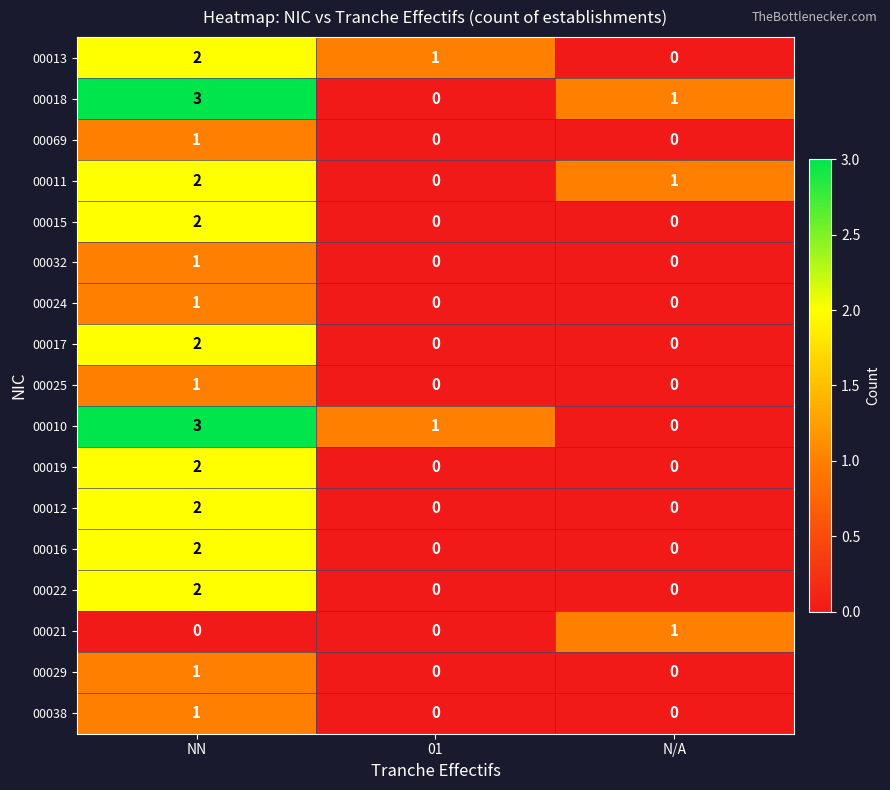

At which label does 00015 reach its peak?

NN